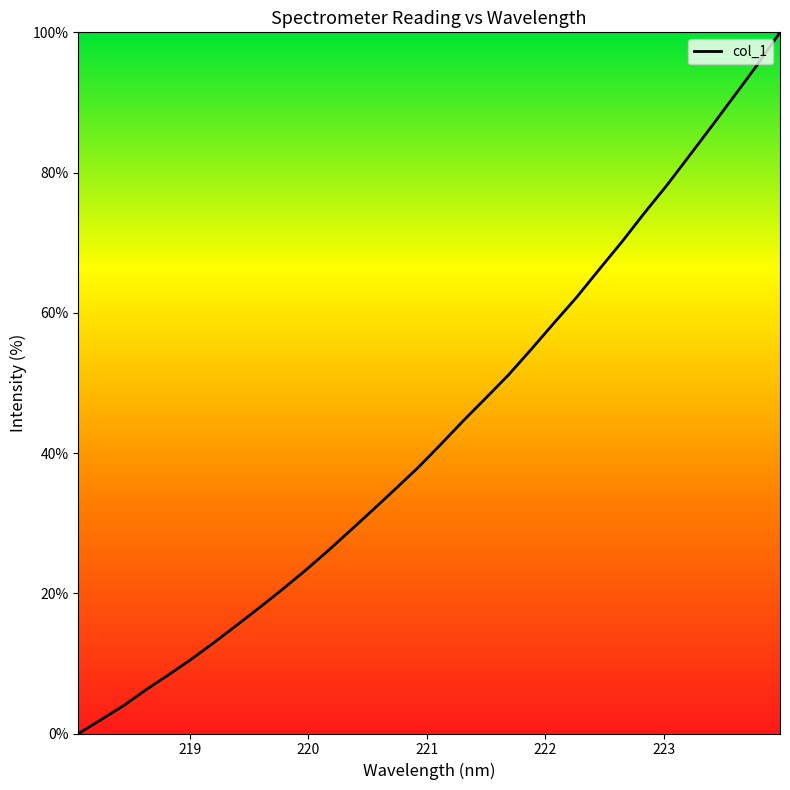

What is the difference between the maximum and minimum values?

100.0